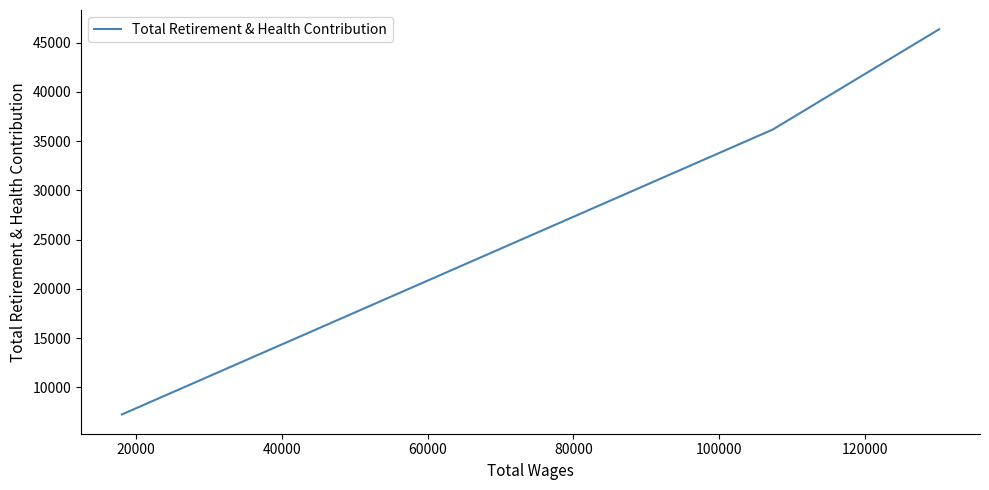

How many lines are shown in the chart?

1